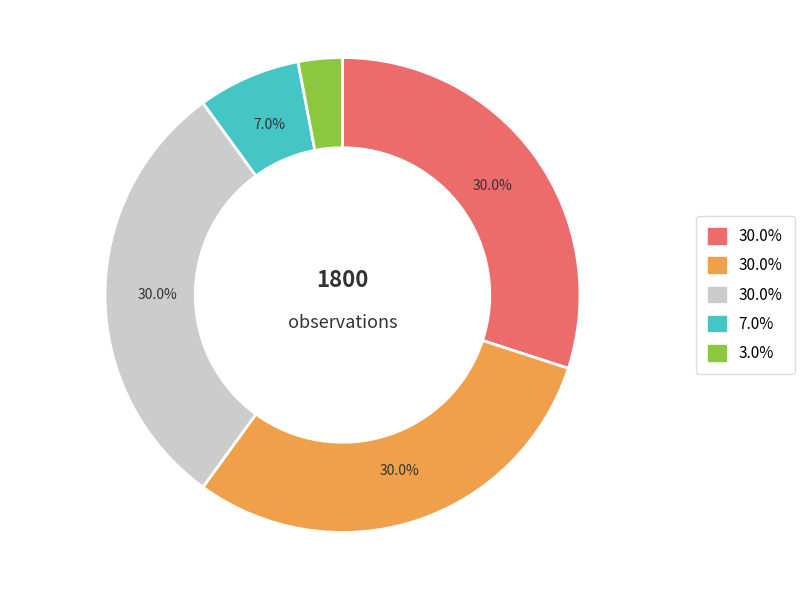

Is there a majority slice in this chart?

No